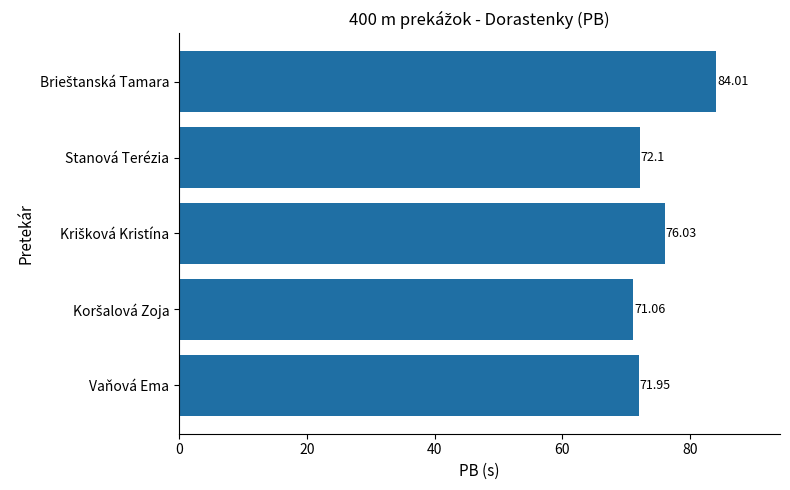

What is the average value?

75.0